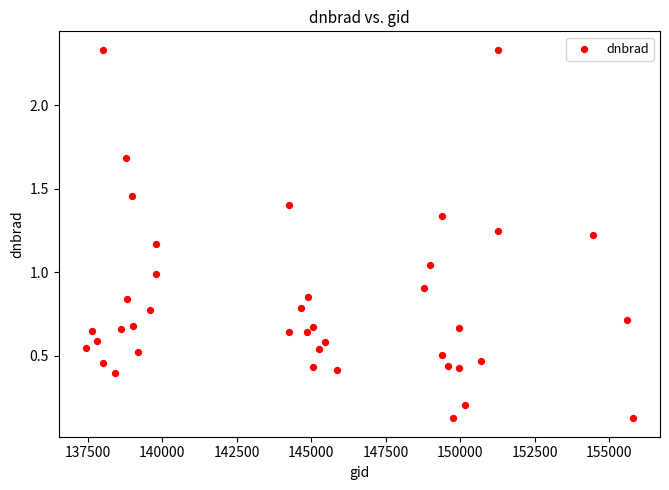

What is the range of X values (max minus min)?

18335.0